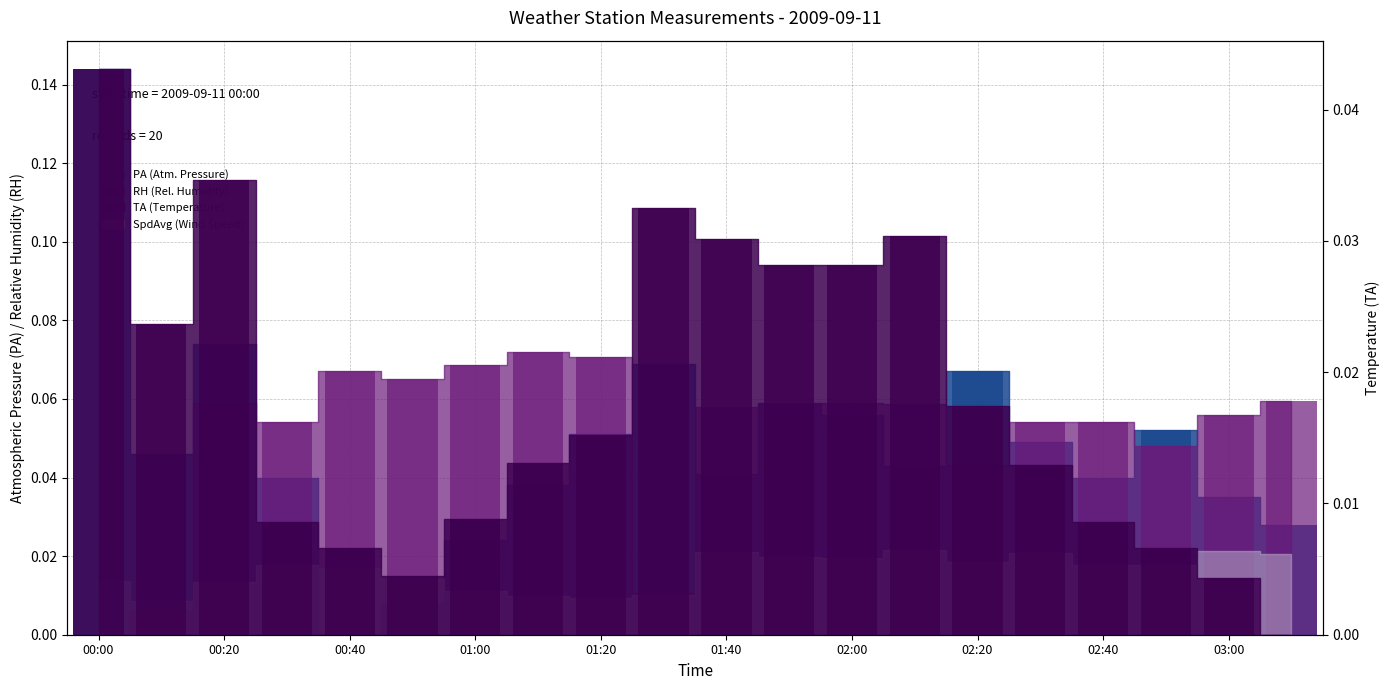

How many values in the TA series exceed 0?

19